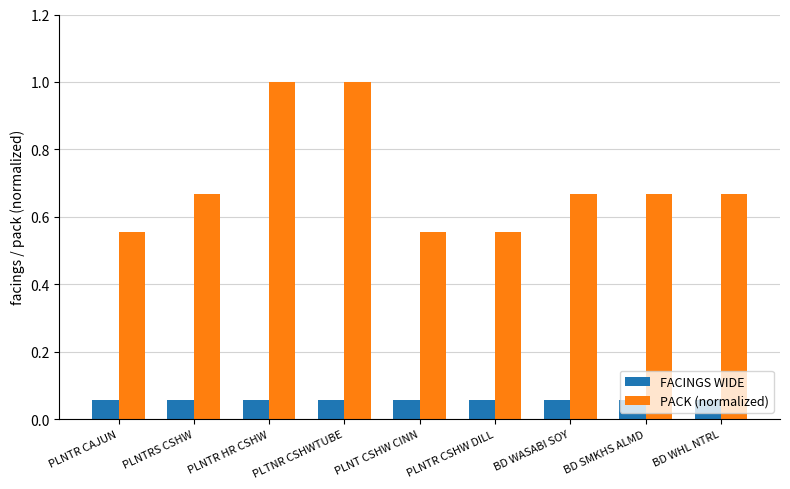

What is the sum of all PACK (normalized) values?

6.3